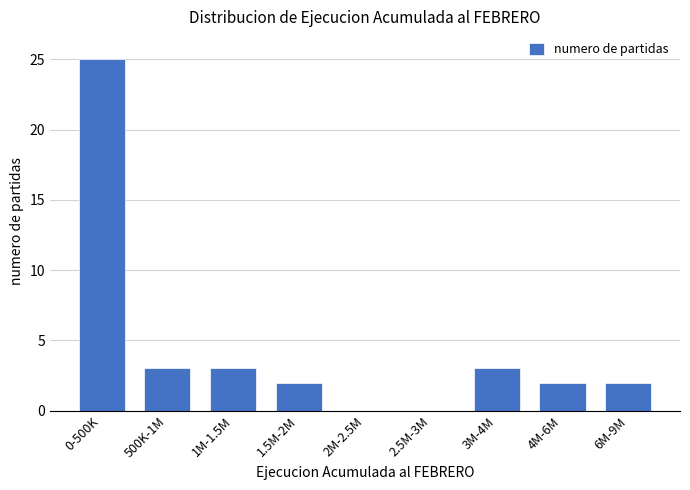

Reading left to right, what are all the values shown in this chart?

0-500K=25	500K-1M=3	1M-1.5M=3	1.5M-2M=2	2M-2.5M=0	2.5M-3M=0	3M-4M=3	4M-6M=2	6M-9M=2